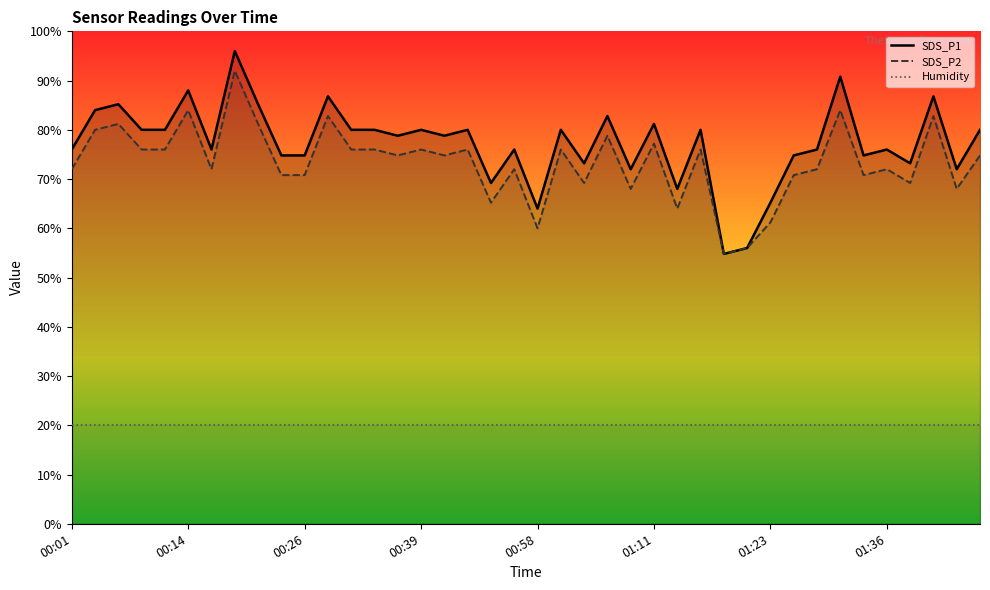

What position from the right is 01:18?

12